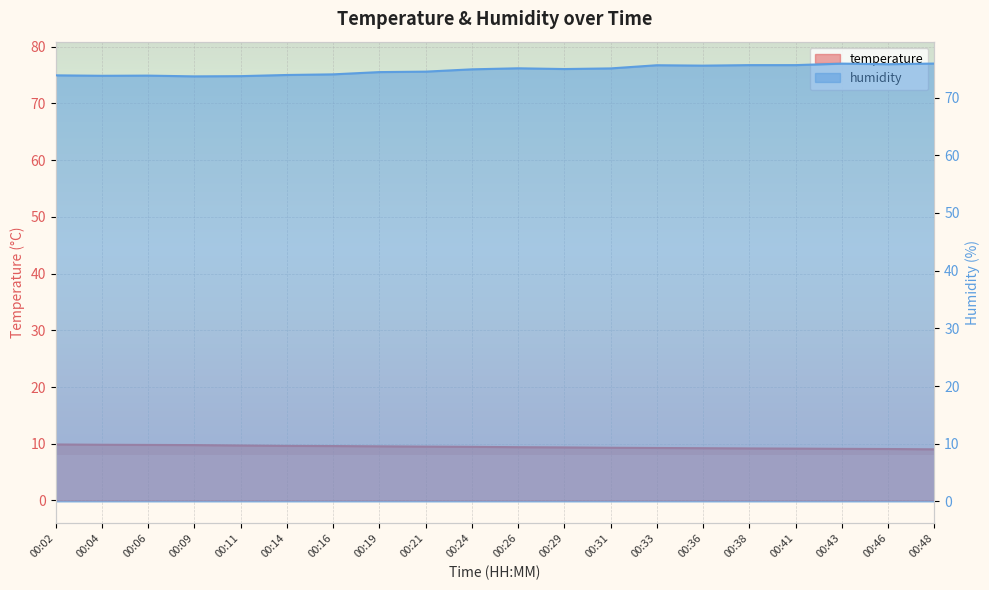

List the labels in order of humidity value, largest first.

00:48, 00:43, 00:46, 00:38, 00:41, 00:33, 00:36, 00:26, 00:31, 00:29, 00:24, 00:21, 00:19, 00:16, 00:14, 00:02, 00:06, 00:04, 00:11, 00:09